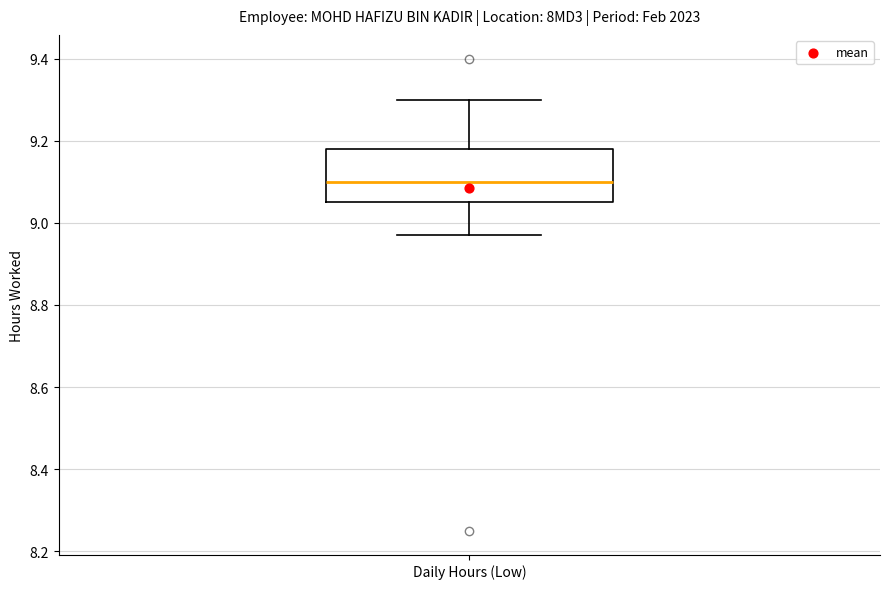

Where does the upper whisker of the box for Daily Hours (Low) end on the y-axis? The values are not printed on the chart, so give them approximately, as read against the axis.

9.30